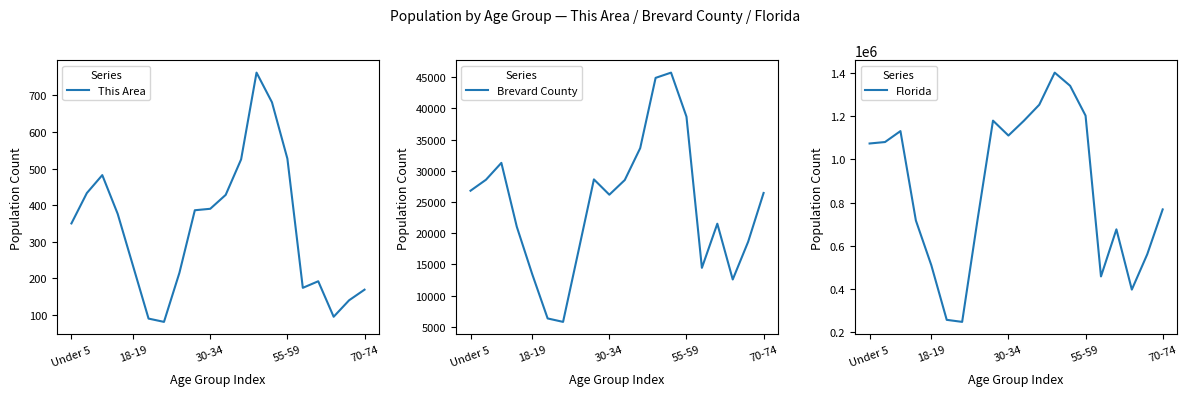

True or false: Brevard County has a value of 14458 at 15.

True